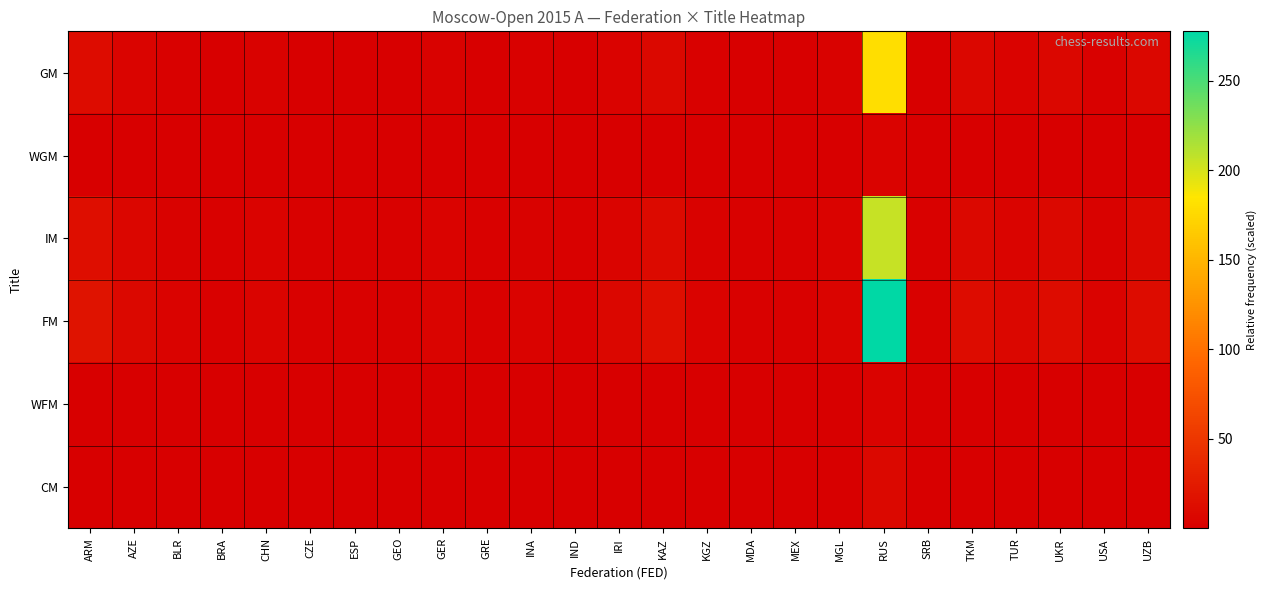

At which category is the sum across all series the highest?

RUS